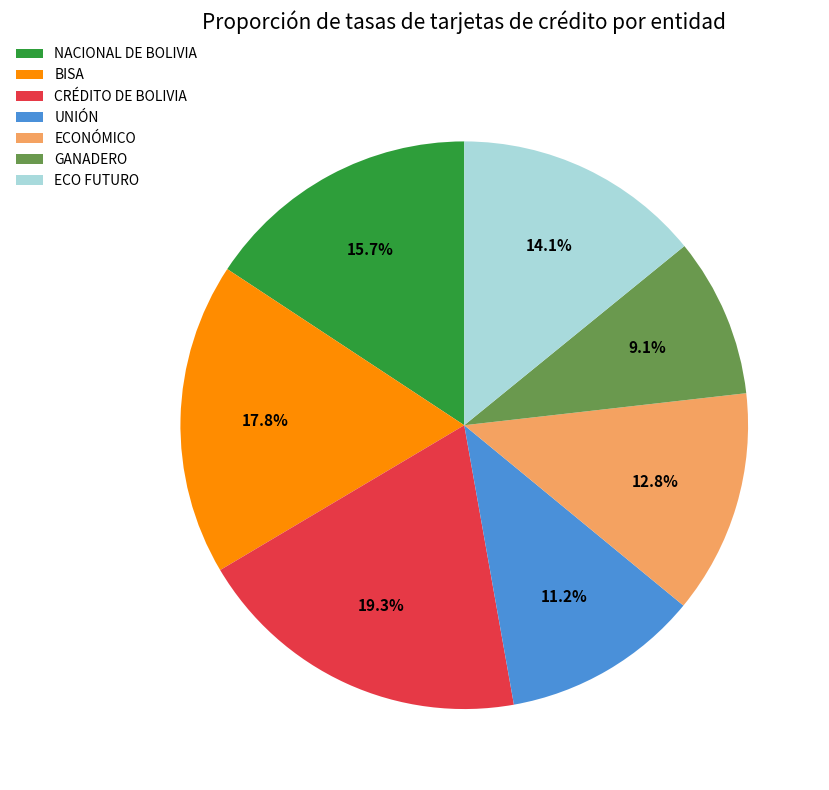

How many slices are in this pie chart?

7